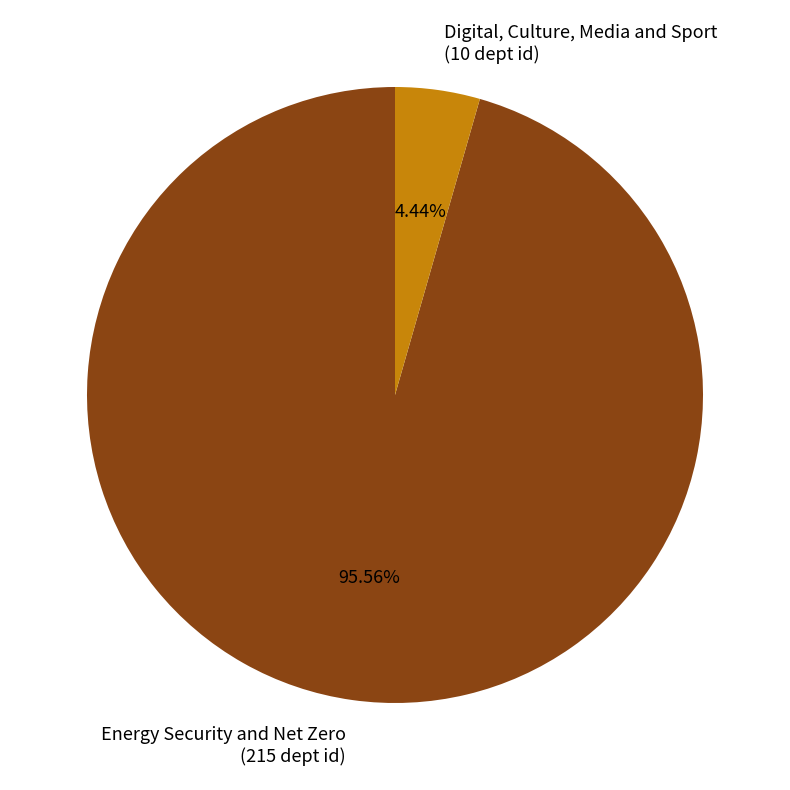

Which category has the biggest portion of the pie?

Energy Security and Net Zero